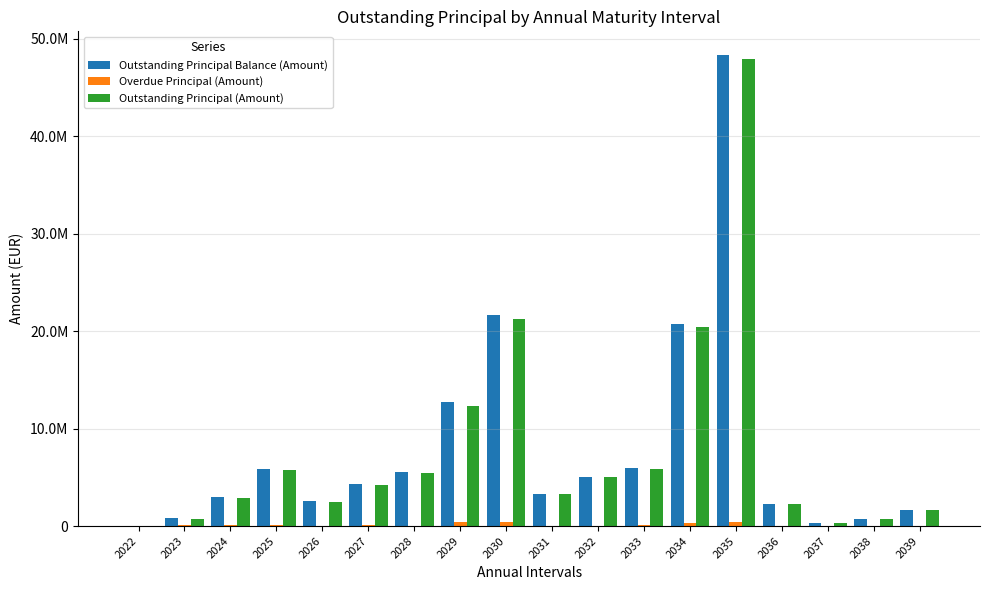

Does the chart contain stacked bars?

No